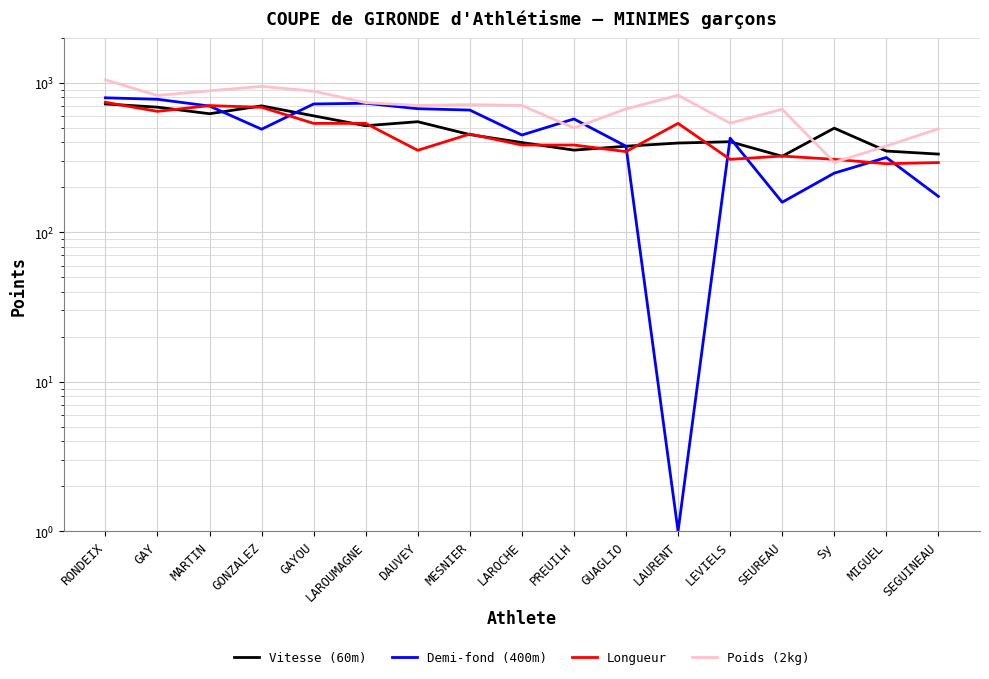

Does the chart have visible grid lines?

Yes